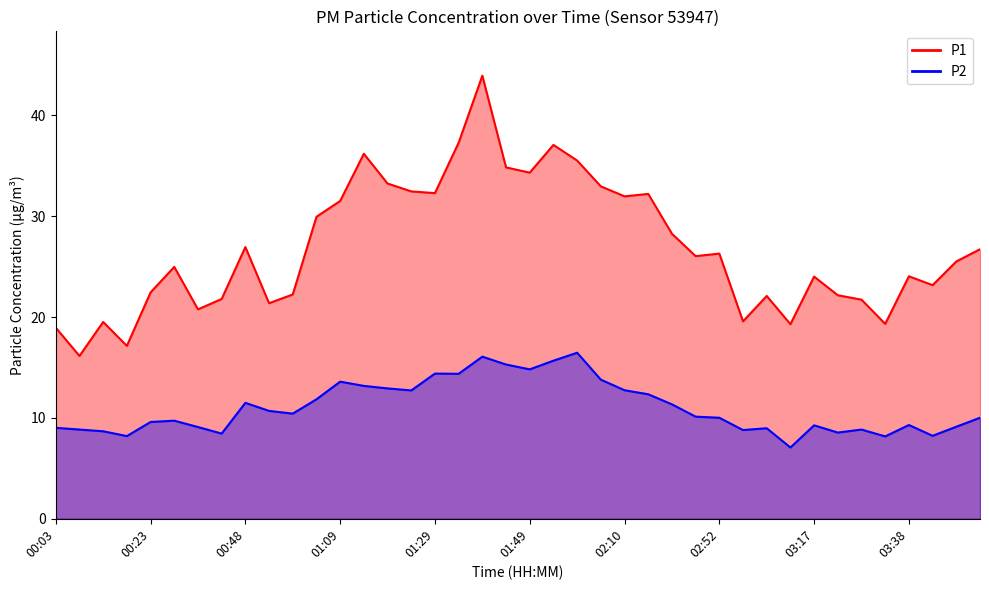

Which series has the largest total across all categories?

P1